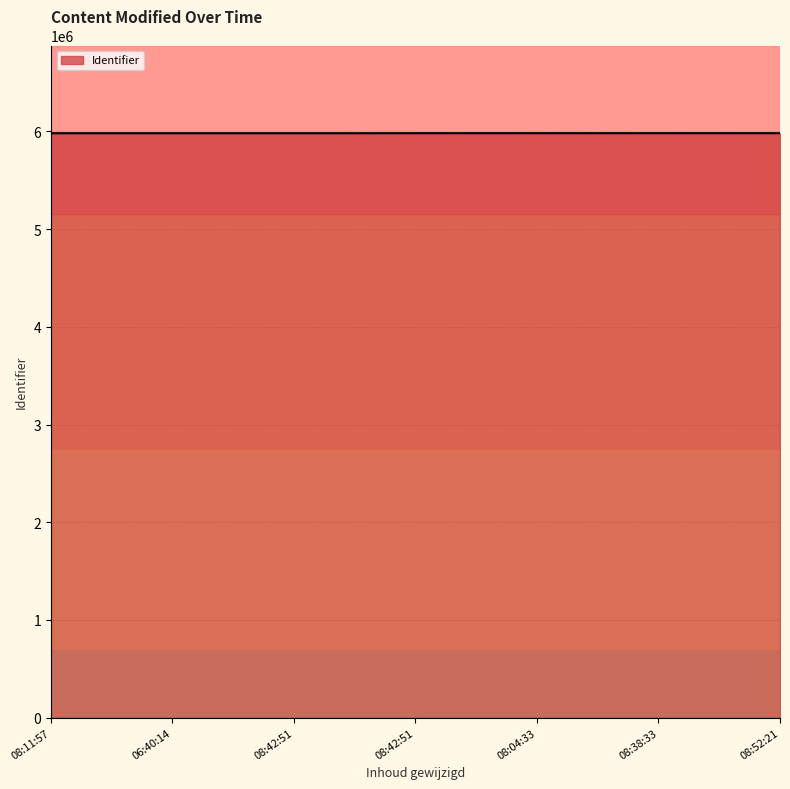

What is the value of the 6th point from the left?

5982690